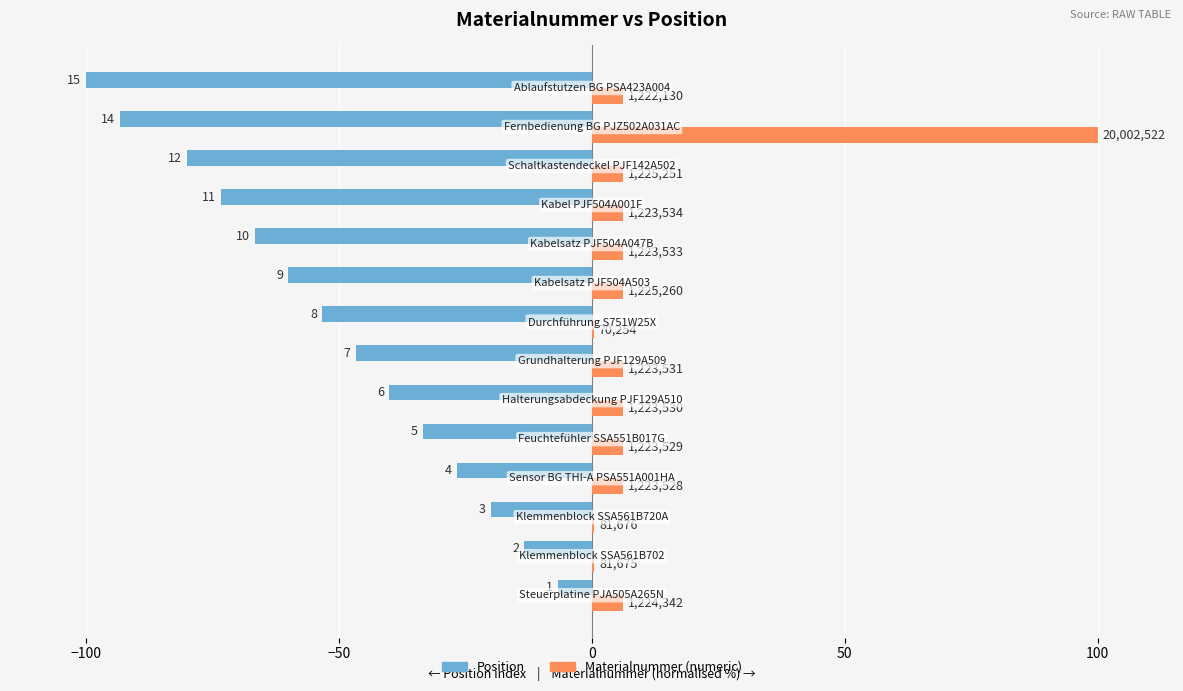

What are all the series names shown in the legend?

Position, Materialnummer (numeric)